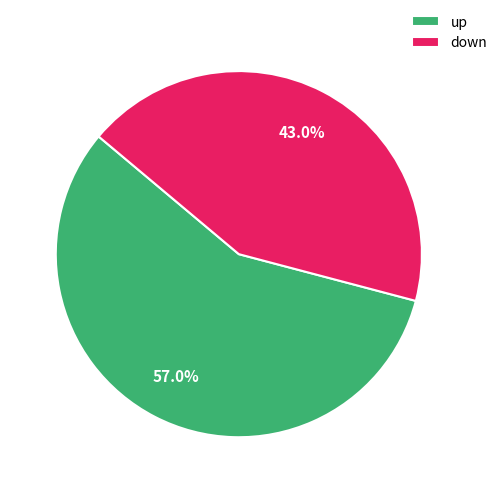

Count the number of slices in the pie.

2